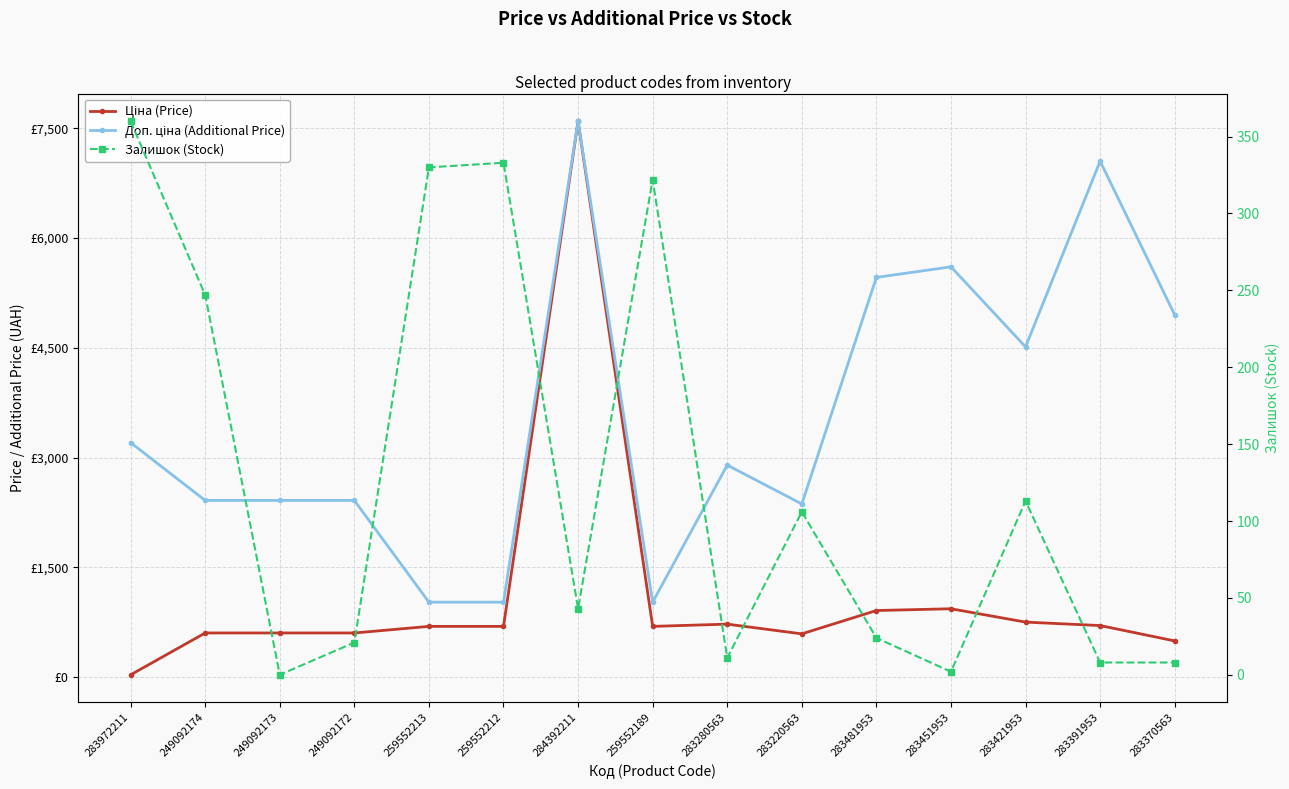

At which category does Залишок (Stock) reach its first local peak?

259552212